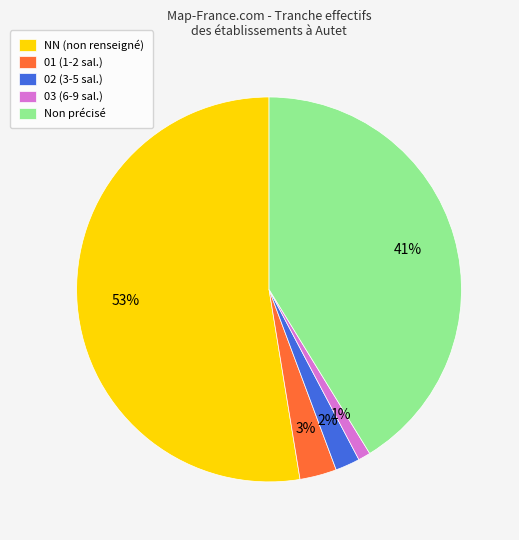

What is the smallest slice in the pie chart?

03 (6-9 sal.)